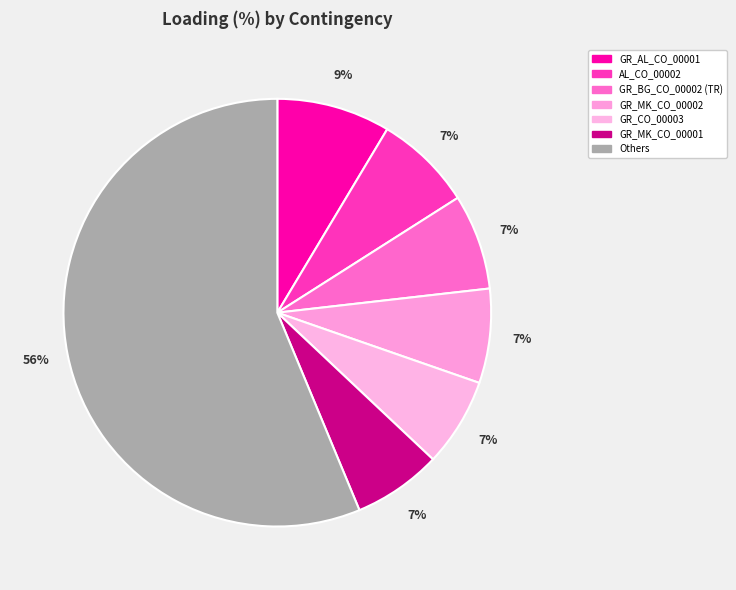

Count the number of slices in the pie.

7